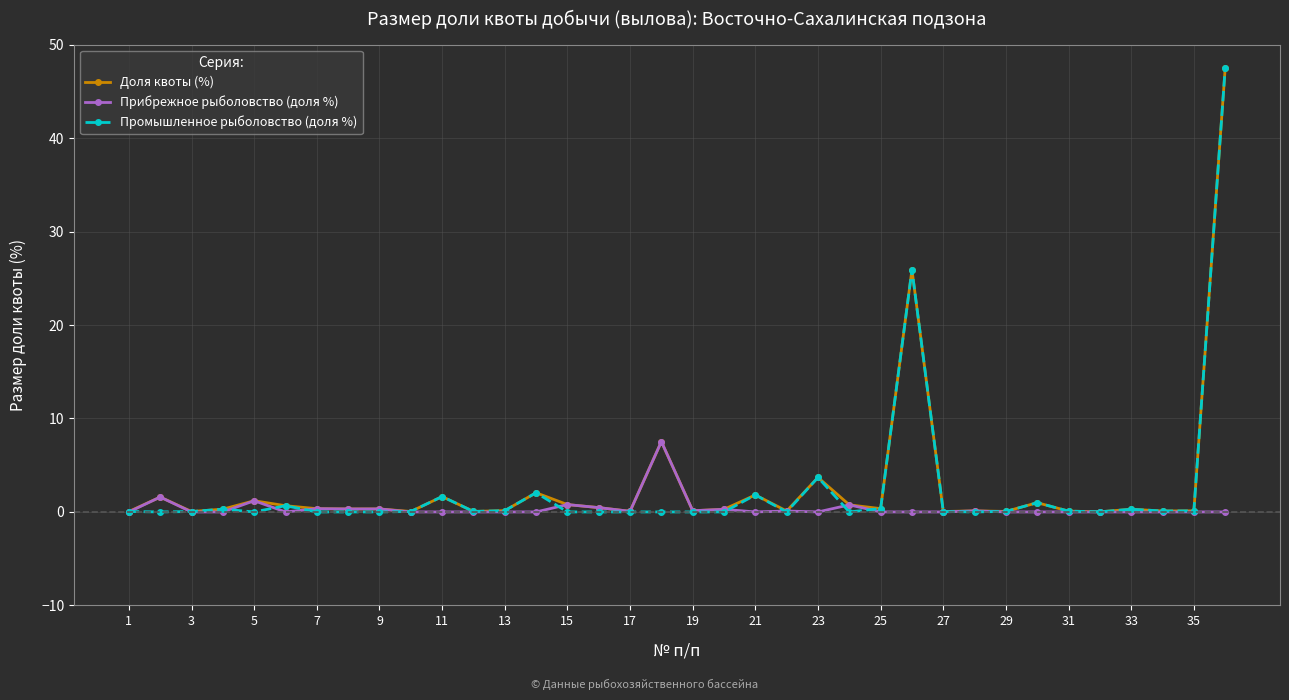

True or false: Промышленное рыболовство (доля %) has more than 2 interior local peaks.

True